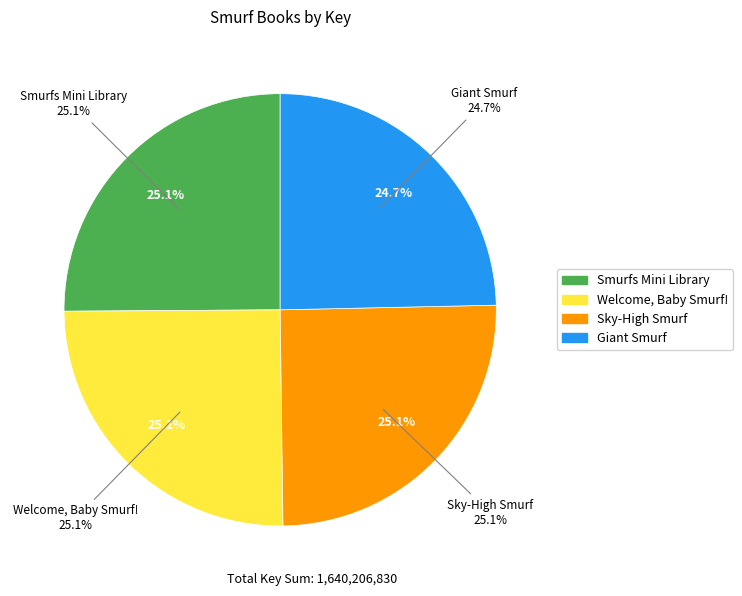

Rank the categories by value from highest to lowest.

Sky-High Smurf, Smurfs Mini Library, Welcome, Baby Smurf!, Giant Smurf